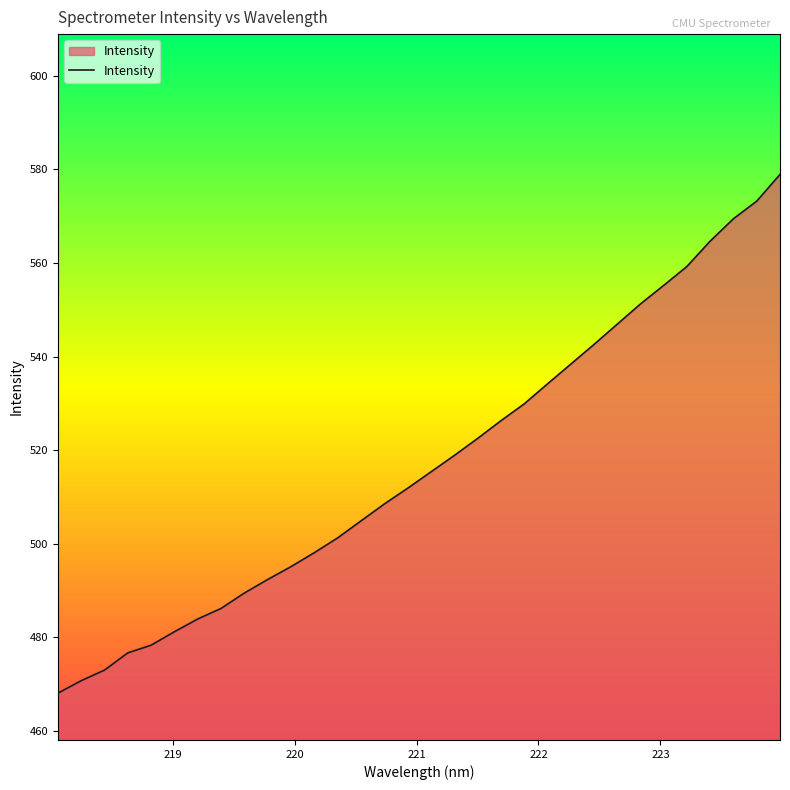

What is the maximum value shown in the chart?

578.9